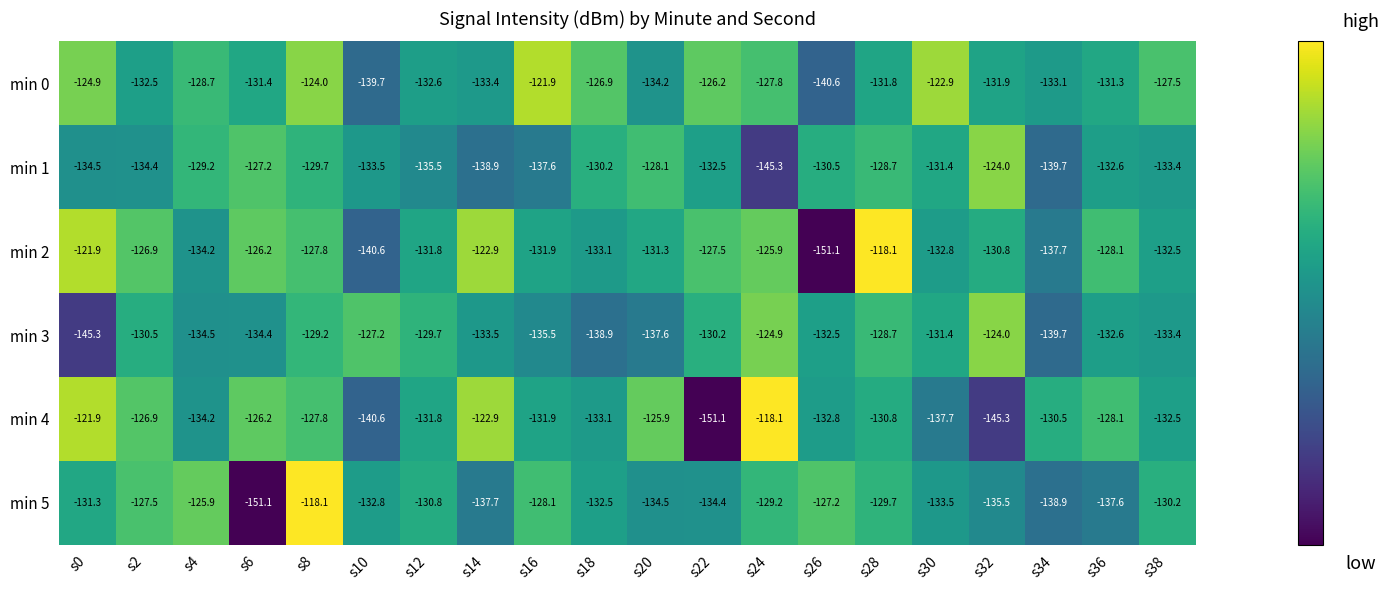

At which category is the sum across all series the highest?

s8